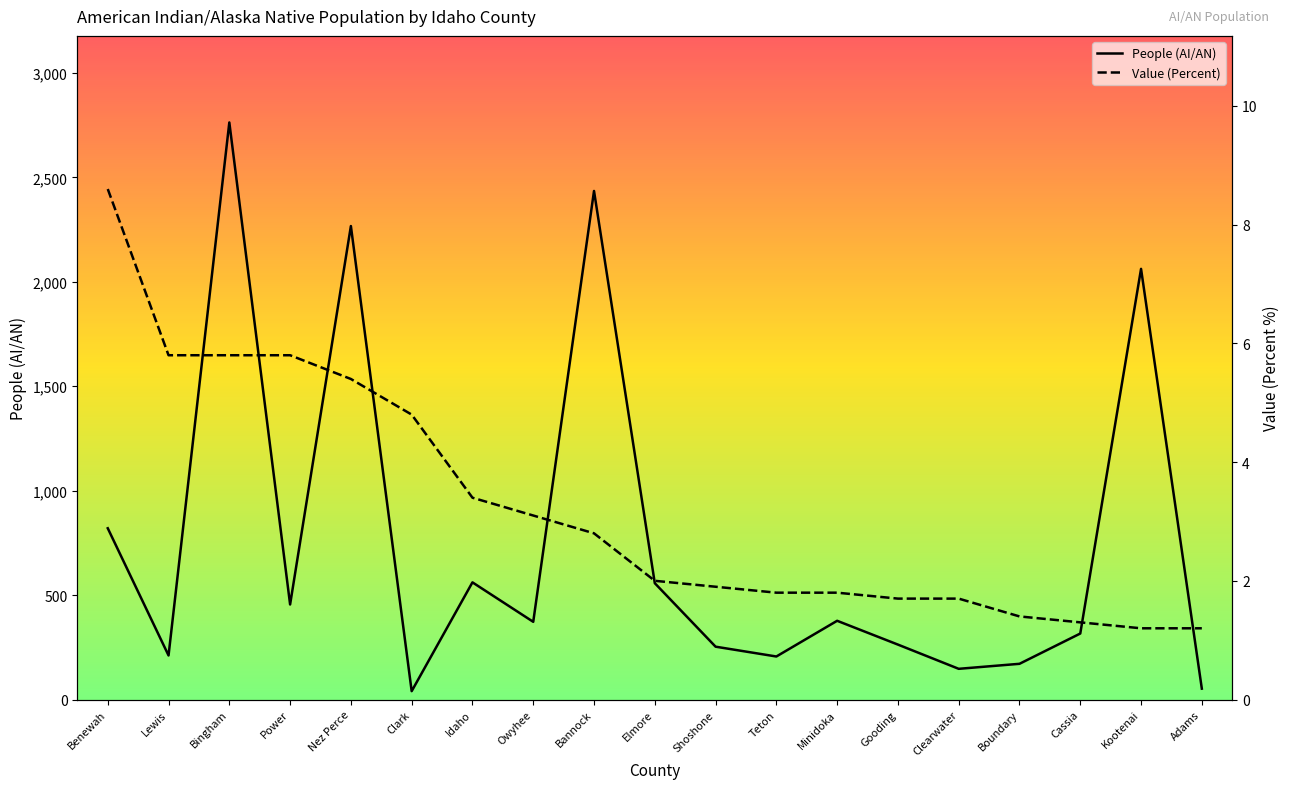

What is the total value across all series at Boundary?

172.4